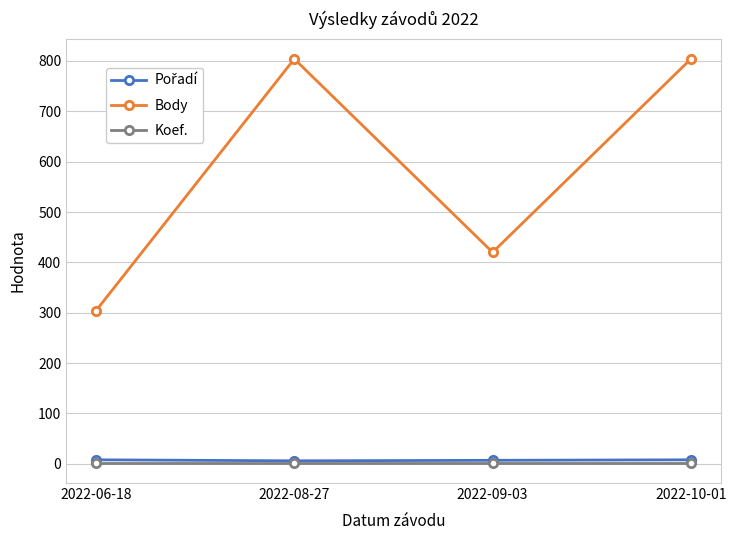

At which label is Body closest to 554?

2022-09-03